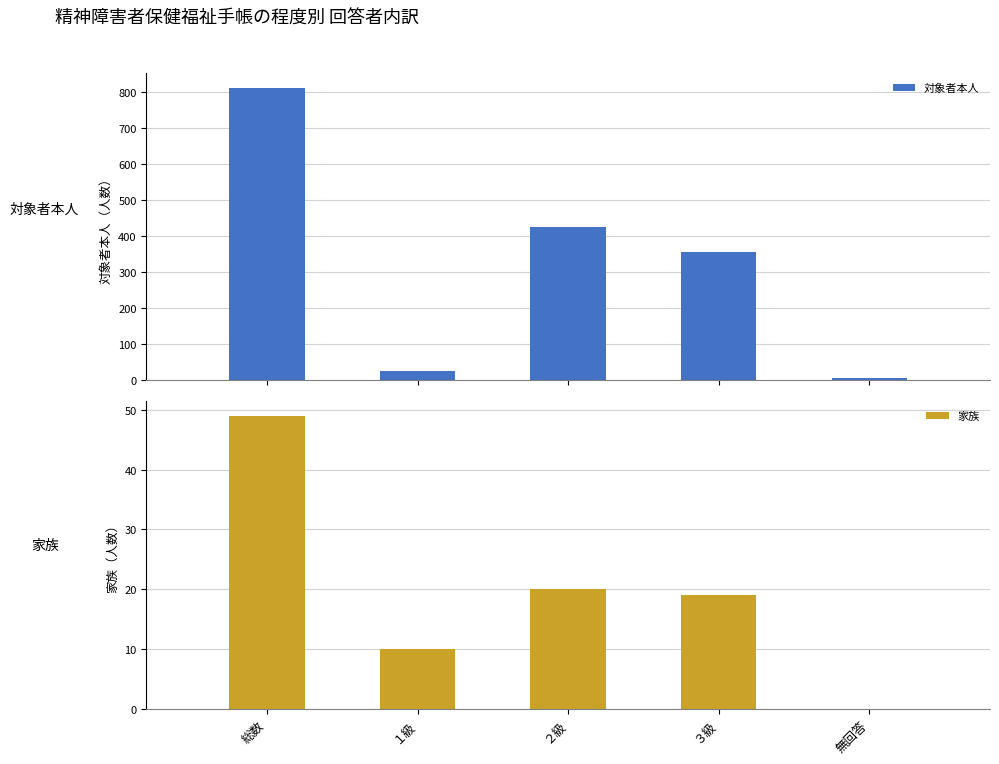

What position from the left is 総数?

1